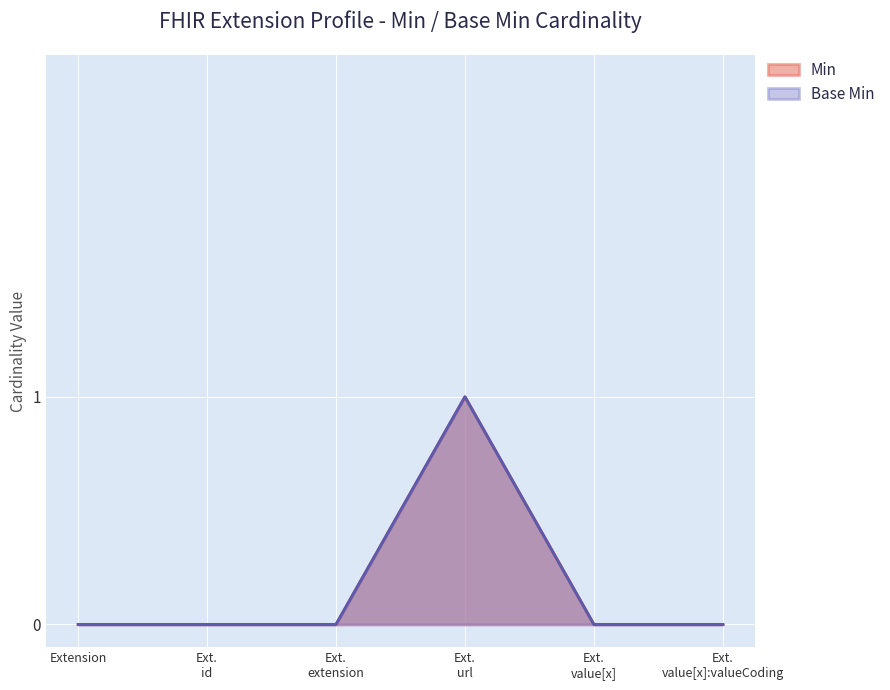

What is the label of the 6th point from the right?

Extension